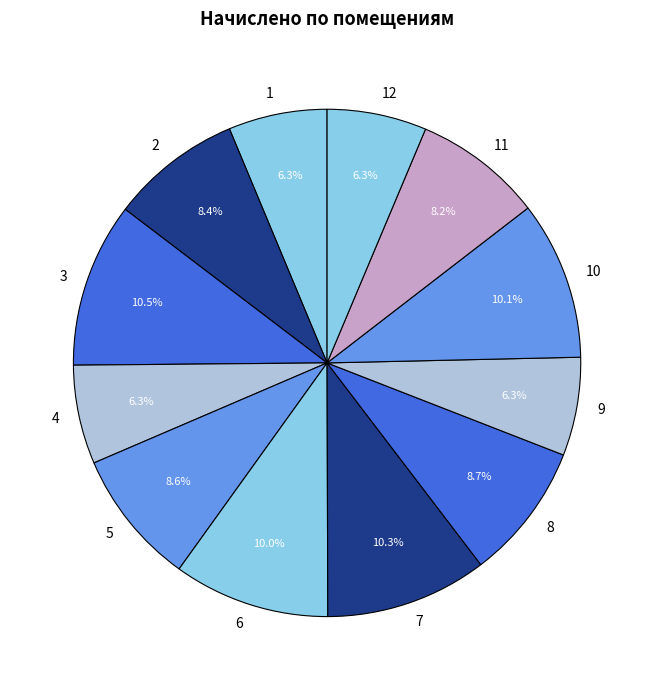

What is the total percentage of 3 and 6?

20.5%